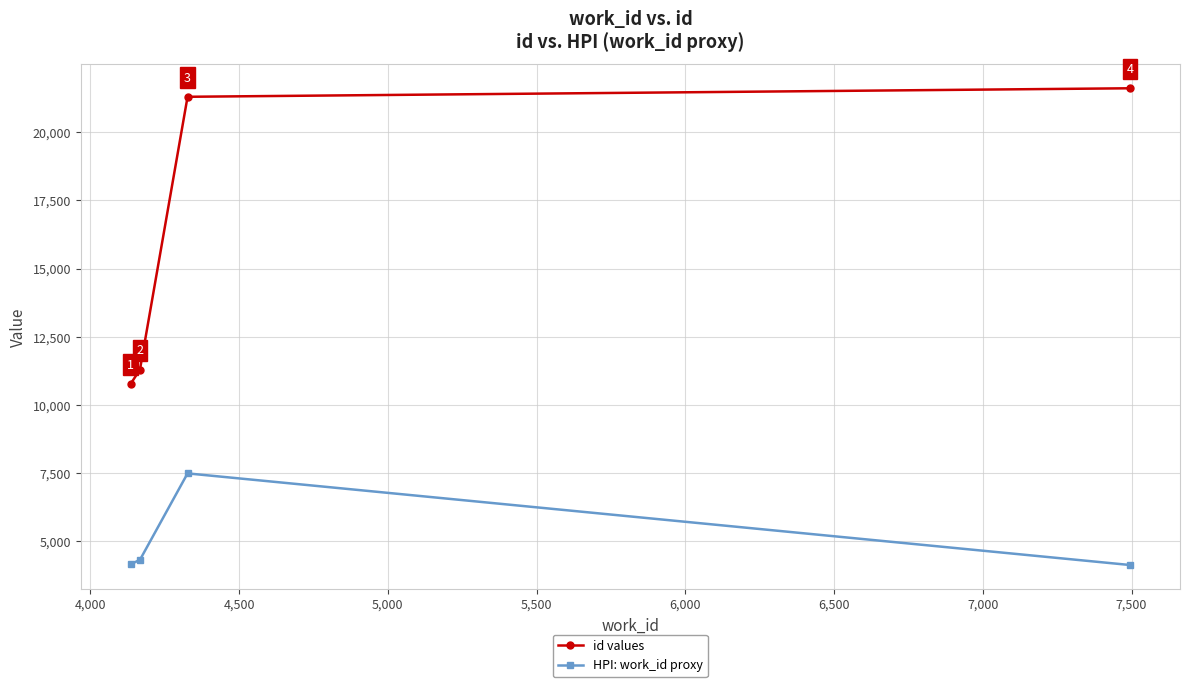

Rank the series by their maximum value, from highest to lowest.

id values, HPI: work_id proxy